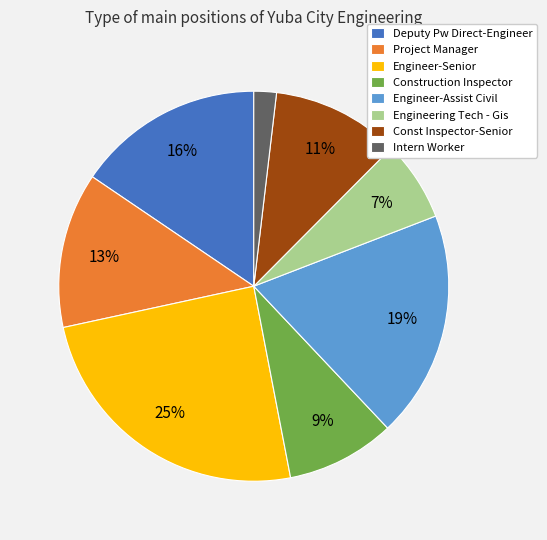

How many slices are in this pie chart?

8